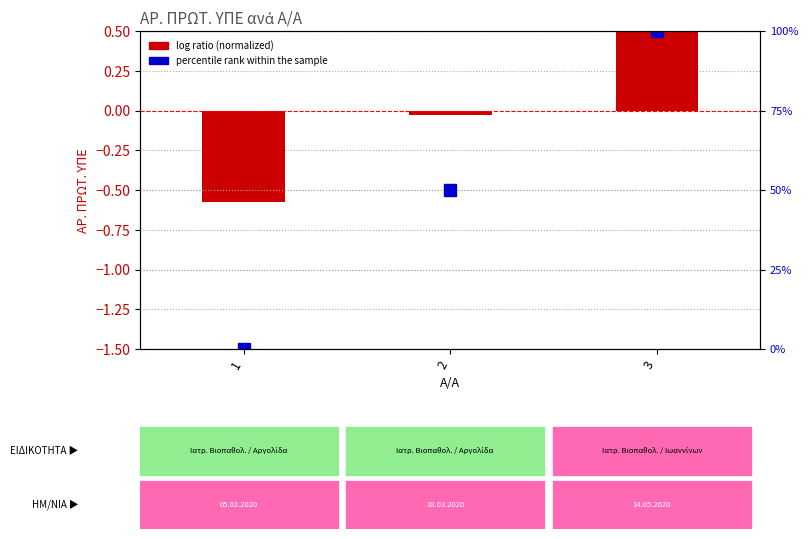

How many values in the percentile rank within the sample series exceed 50?

1